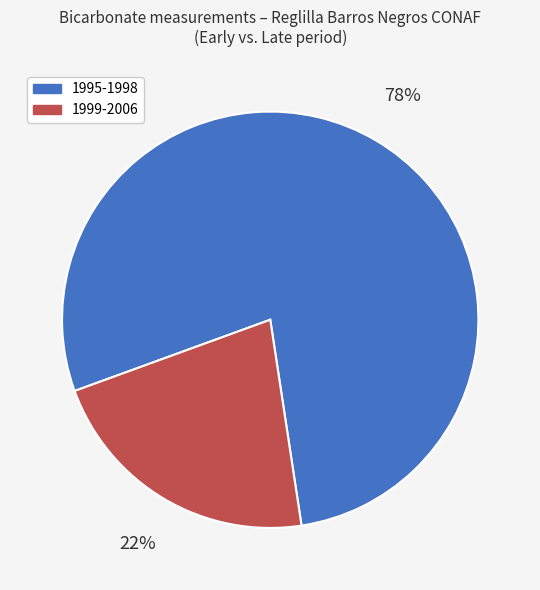

True or false: 1995-1998 accounts for 78% of the total.

True